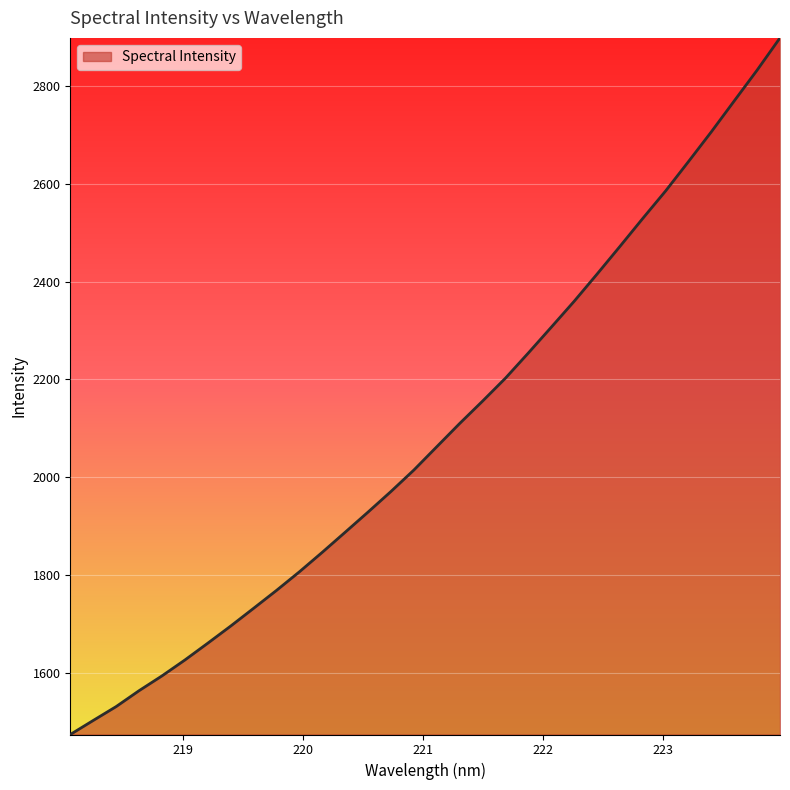

What is the greatest value displayed?

2898.8